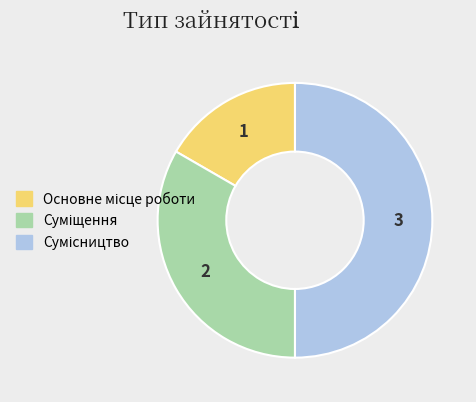

Rank the categories by value from lowest to highest.

Основне місце роботи, Суміщення, Сумісництво